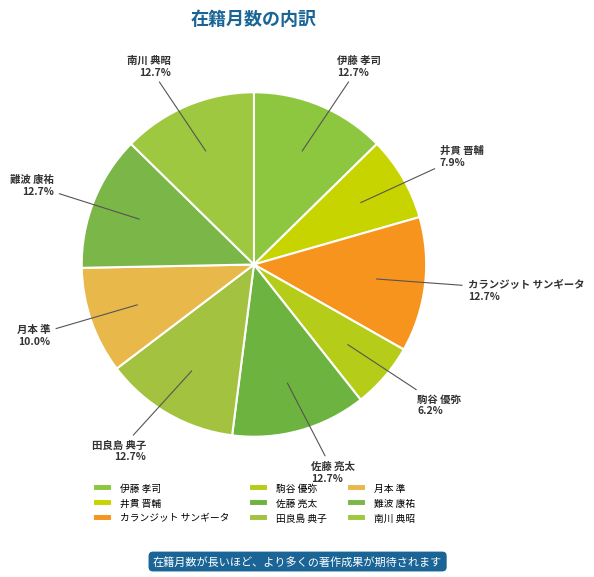

How many segments does this pie chart have?

9